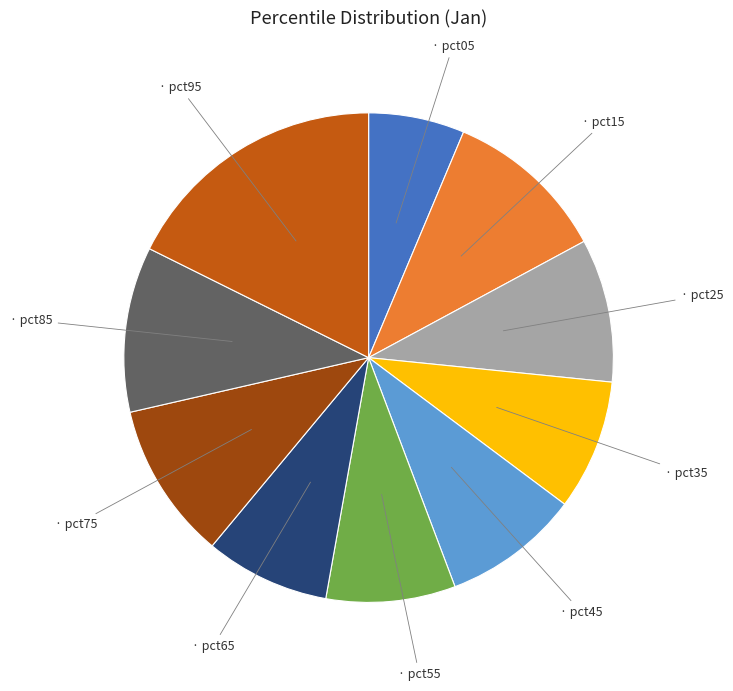

Does any single category account for the majority?

No